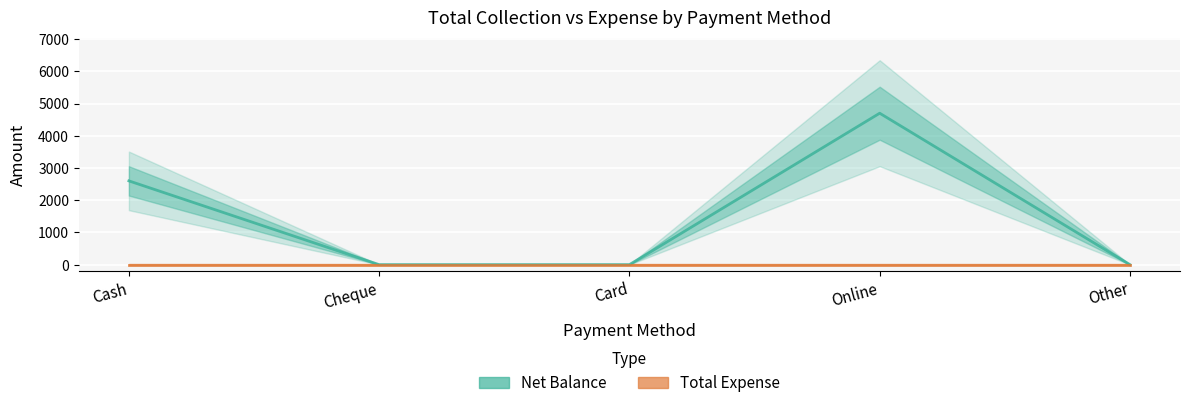

True or false: Net Balance and Total Expense cross at least once.

False